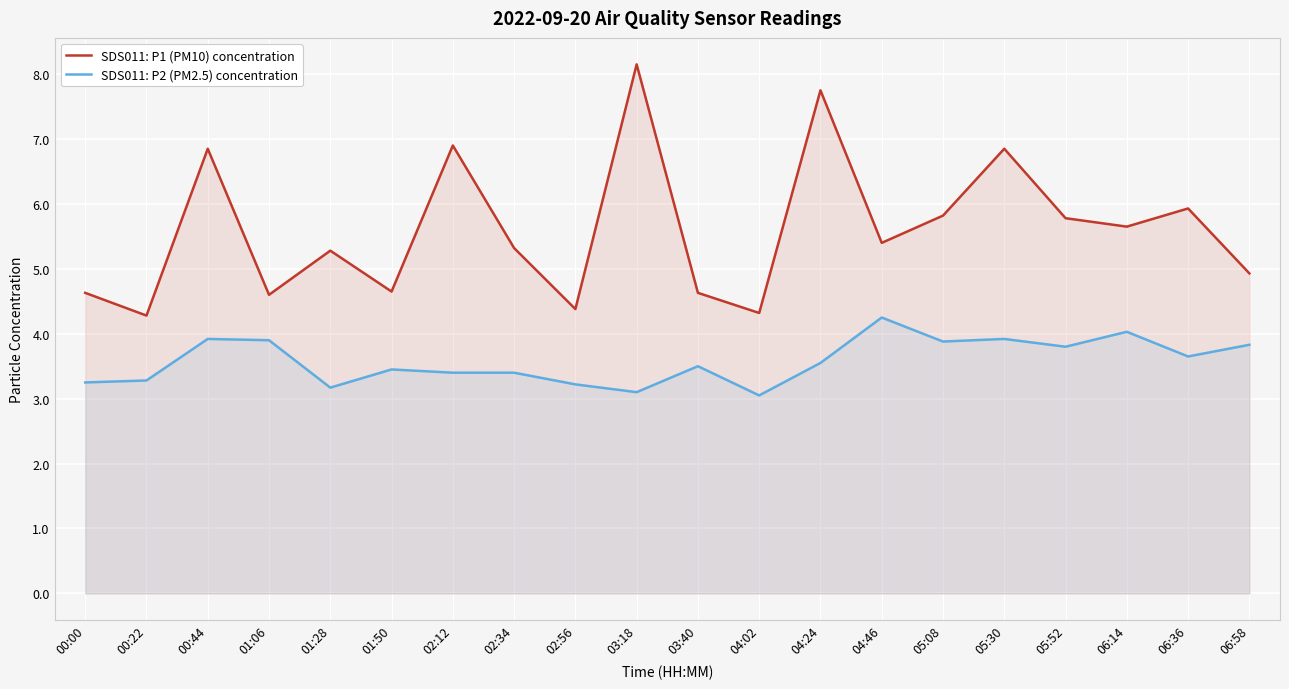

The value of SDS011: P2 (PM2.5) concentration at 01:28 is 3.2. True or false?

True